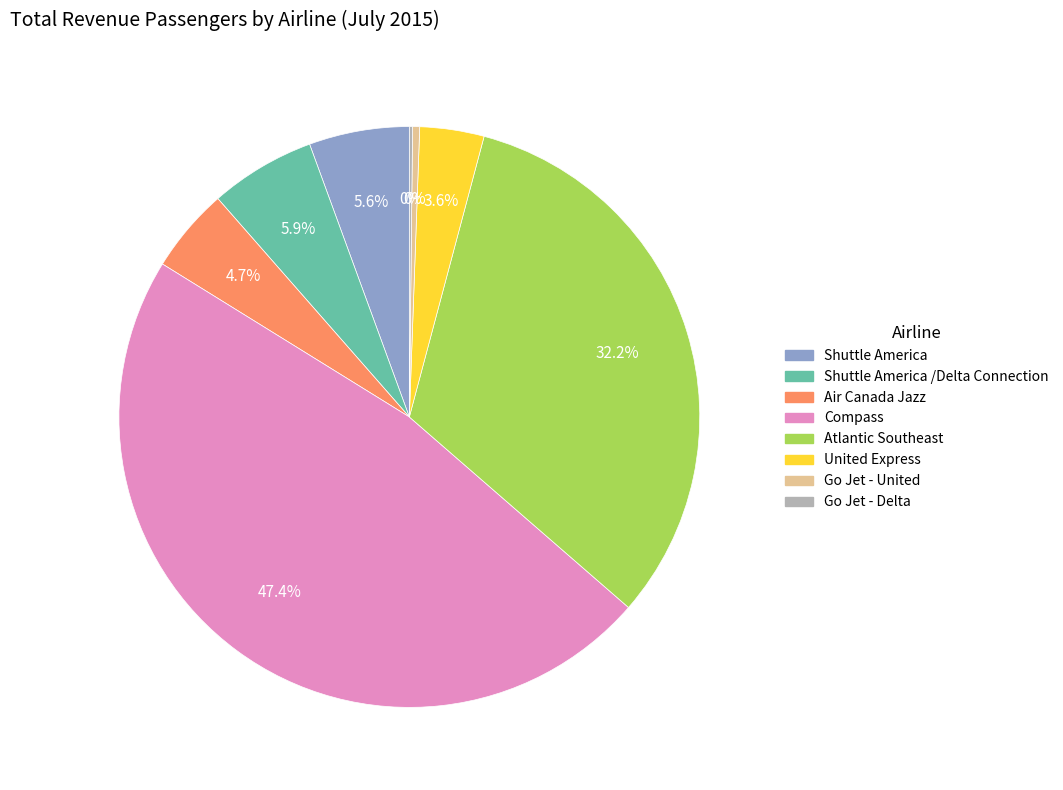

Does any single category account for the majority?

No